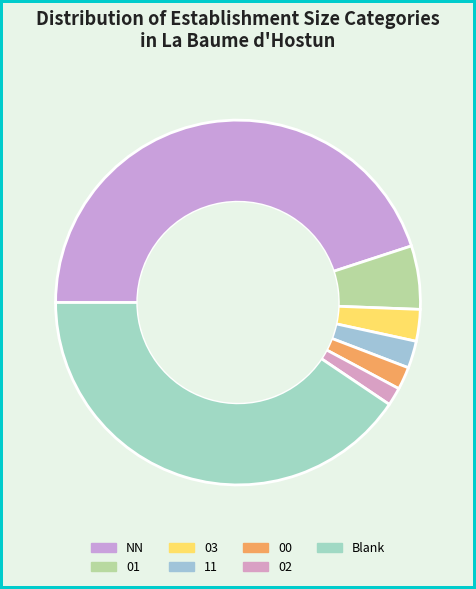

True or false: NN accounts for 45% of the total.

True